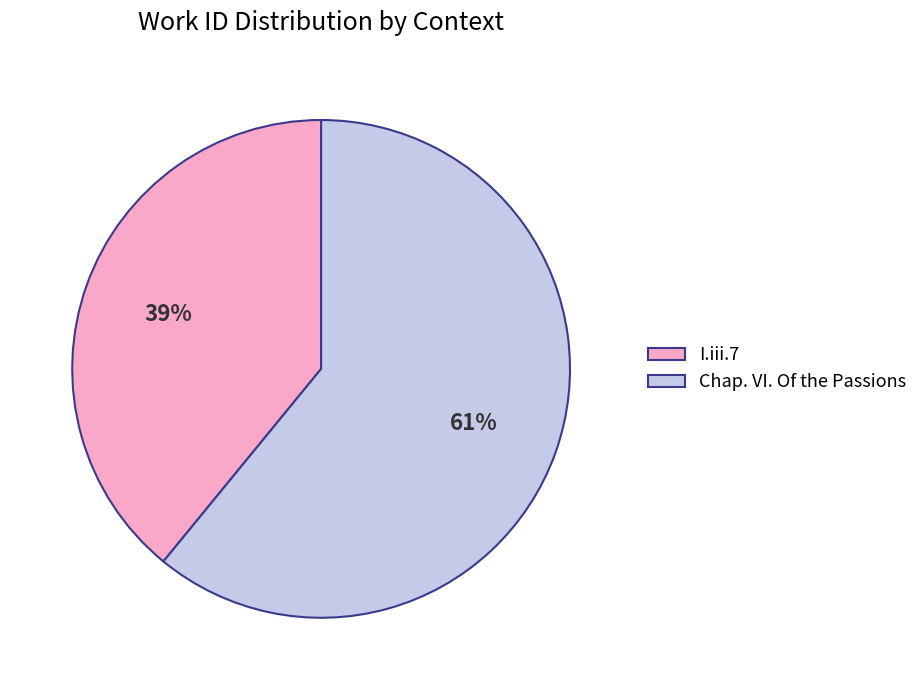

How many slices are in this pie chart?

2